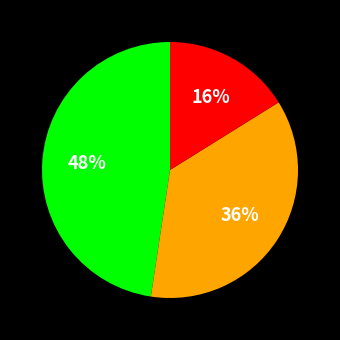

To the nearest percent, what is the average slice percentage?

33%